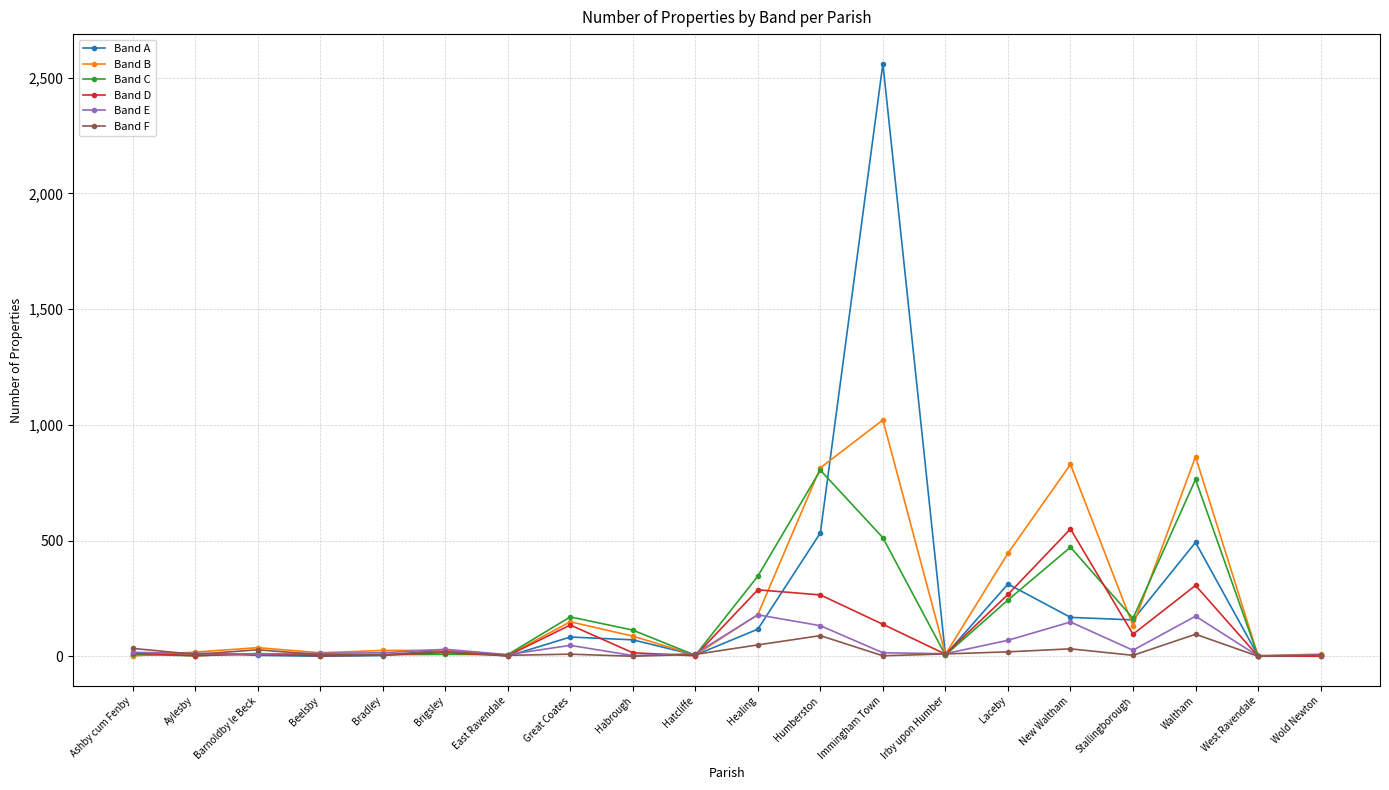

In Band E, how many points are higher than both neighbors (excluding endpoints)?

5